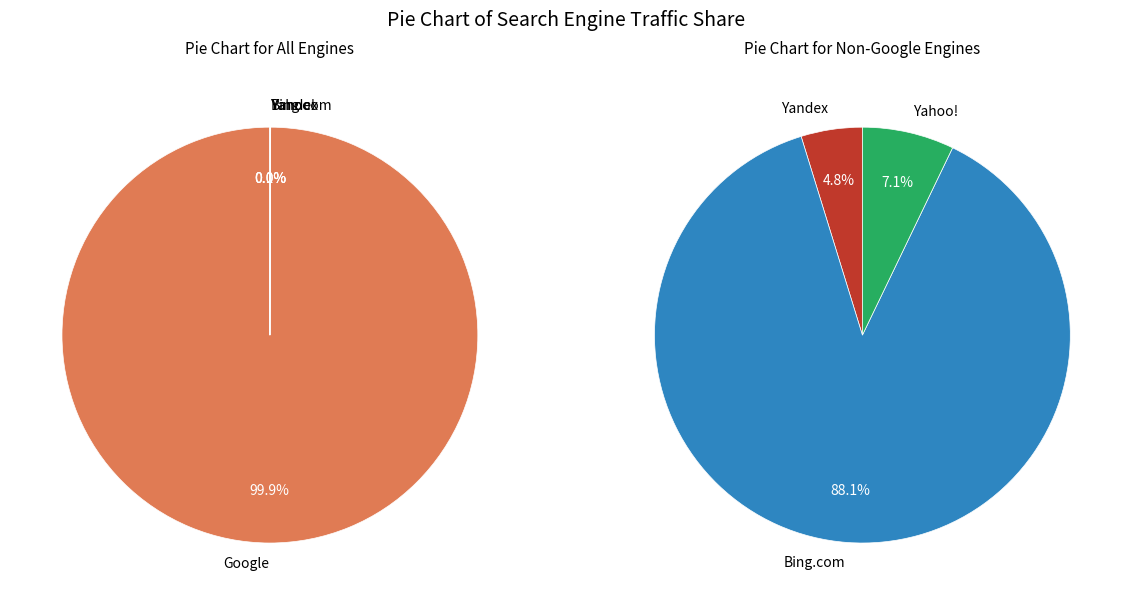

To the nearest percent, what is the difference between the largest and smallest slice percentages?

100%